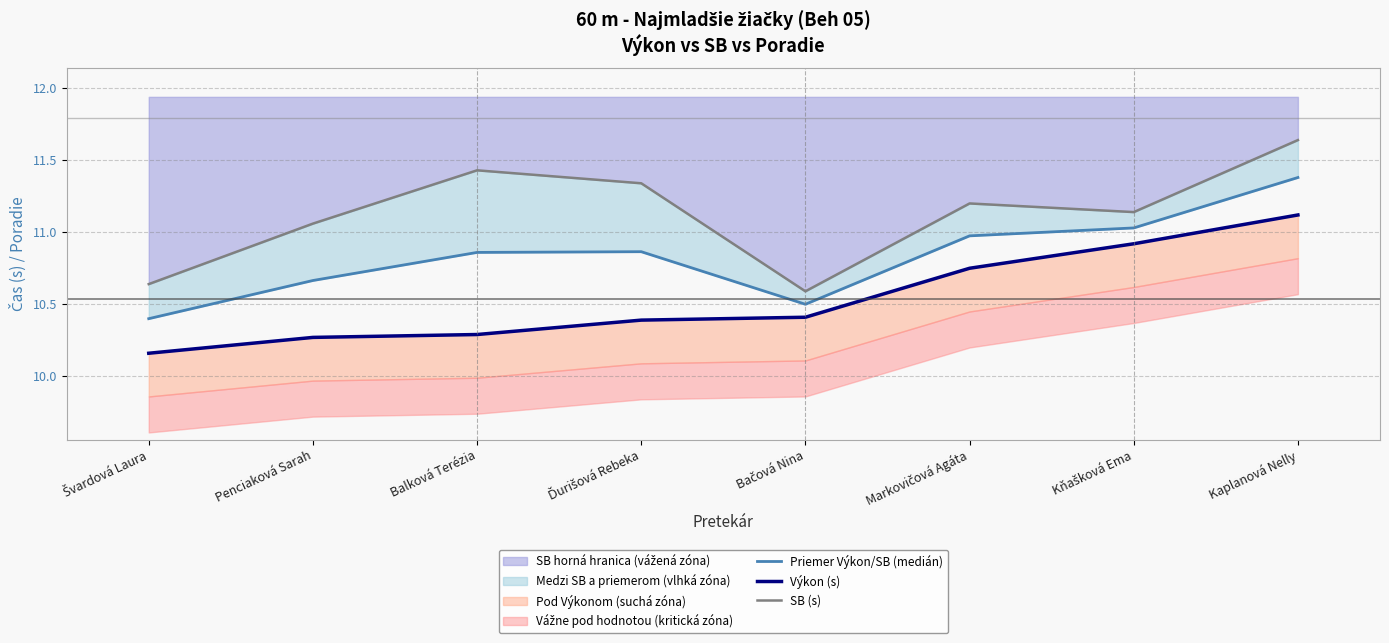

What is the average value of the SB (s) series?

11.1